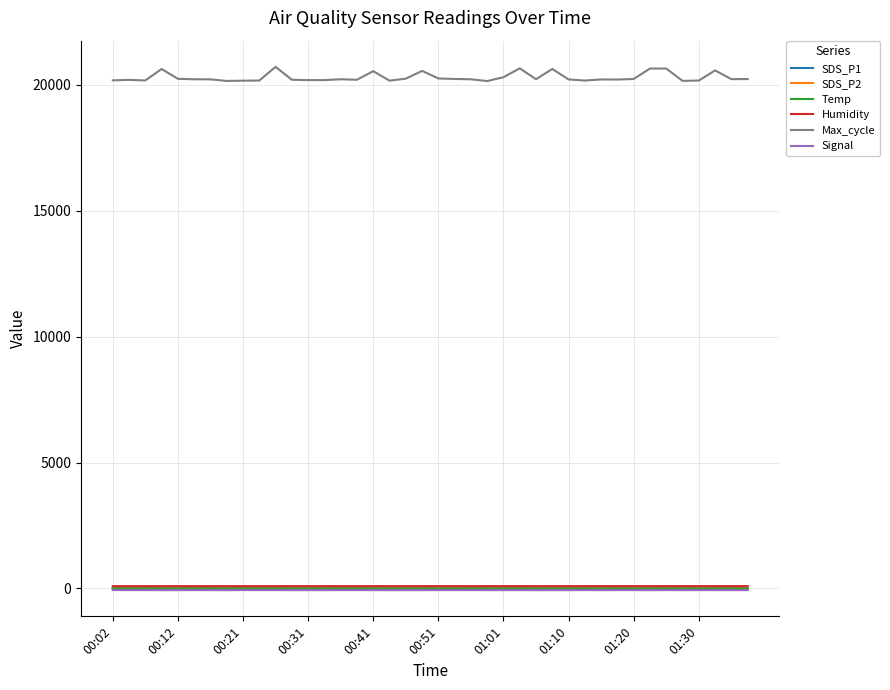

What are all the series names shown in the legend?

SDS_P1, SDS_P2, Temp, Humidity, Max_cycle, Signal